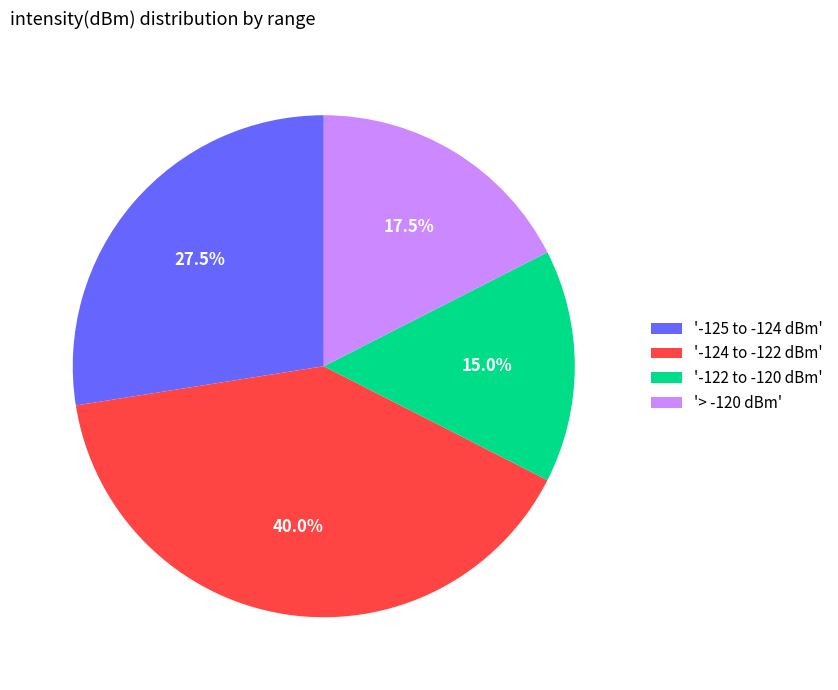

To the nearest percent, what is the difference between the largest and smallest slice percentages?

25%